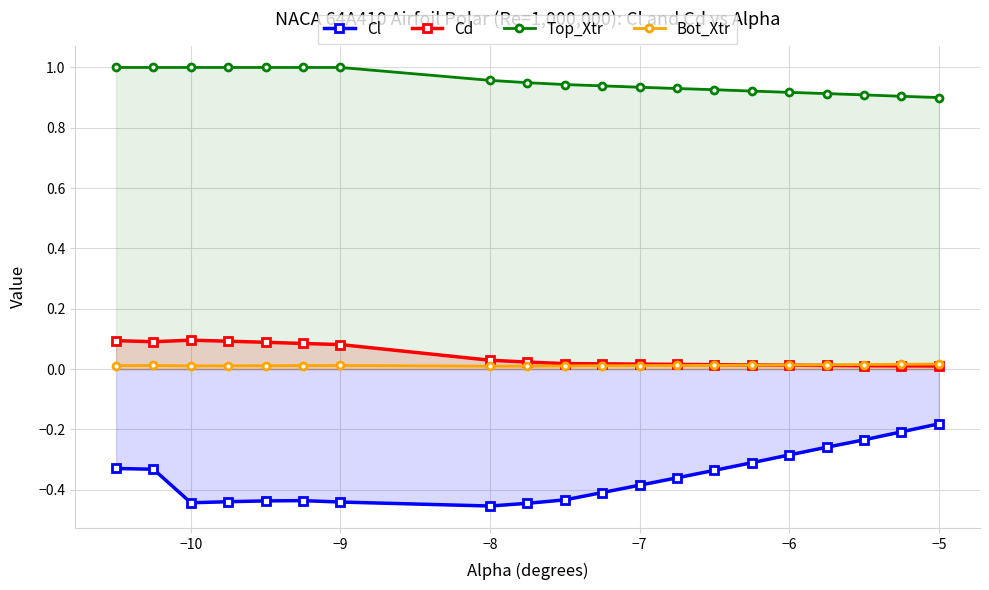

Reading left to right, what are all the values shown in this chart?

Cl: -0.3	-0.3	-0.4	-0.4	-0.4	-0.4	-0.4	-0.5	-0.4	-0.4	-0.4	-0.4	-0.4	-0.3	-0.3	-0.3	-0.3	-0.2	-0.2	-0.2
Cd: 0.1	0.1	0.1	0.1	0.1	0.1	0.1	0.0	0.0	0.0	0.0	0.0	0.0	0.0	0.0	0.0	0.0	0.0	0.0	0.0
Top_Xtr: 1.0	1.0	1.0	1.0	1.0	1.0	1.0	1.0	0.9	0.9	0.9	0.9	0.9	0.9	0.9	0.9	0.9	0.9	0.9	0.9
Bot_Xtr: 0.0	0.0	0.0	0.0	0.0	0.0	0.0	0.0	0.0	0.0	0.0	0.0	0.0	0.0	0.0	0.0	0.0	0.0	0.0	0.0